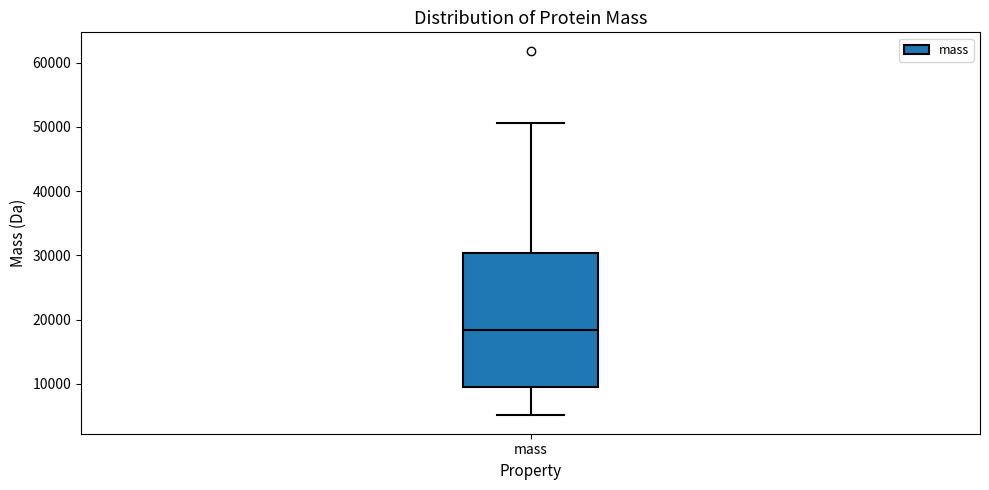

Transcribe this box plot: give where the median line is, the range the box spans, and where the two whiskers end, as read against the y-axis. The values are not printed on the chart, so give them approximately, as read against the axis.

median 18000, box 10000 to 30000, whiskers 5000 to 51000